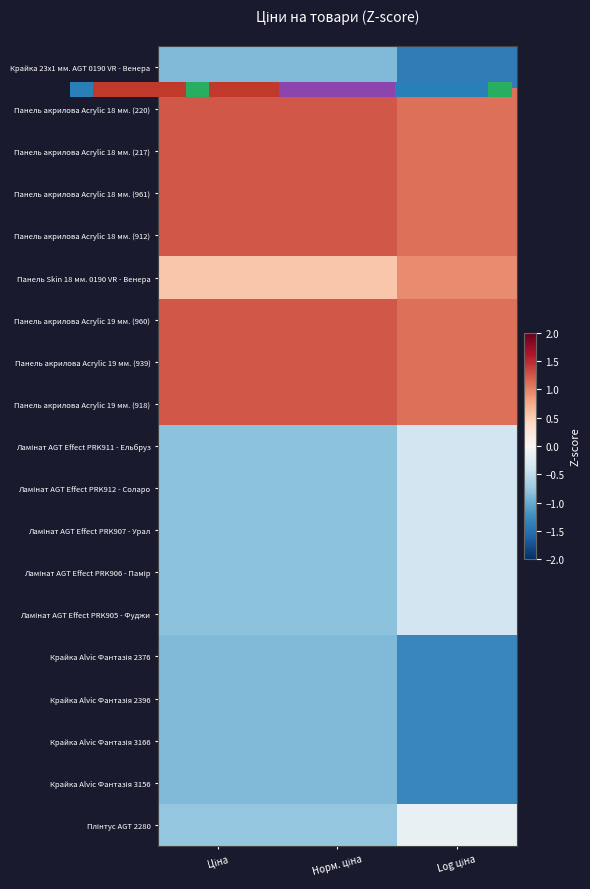

What is the average value of the Панель акрилова Acrylic 18 мм. (220) series?

1.2